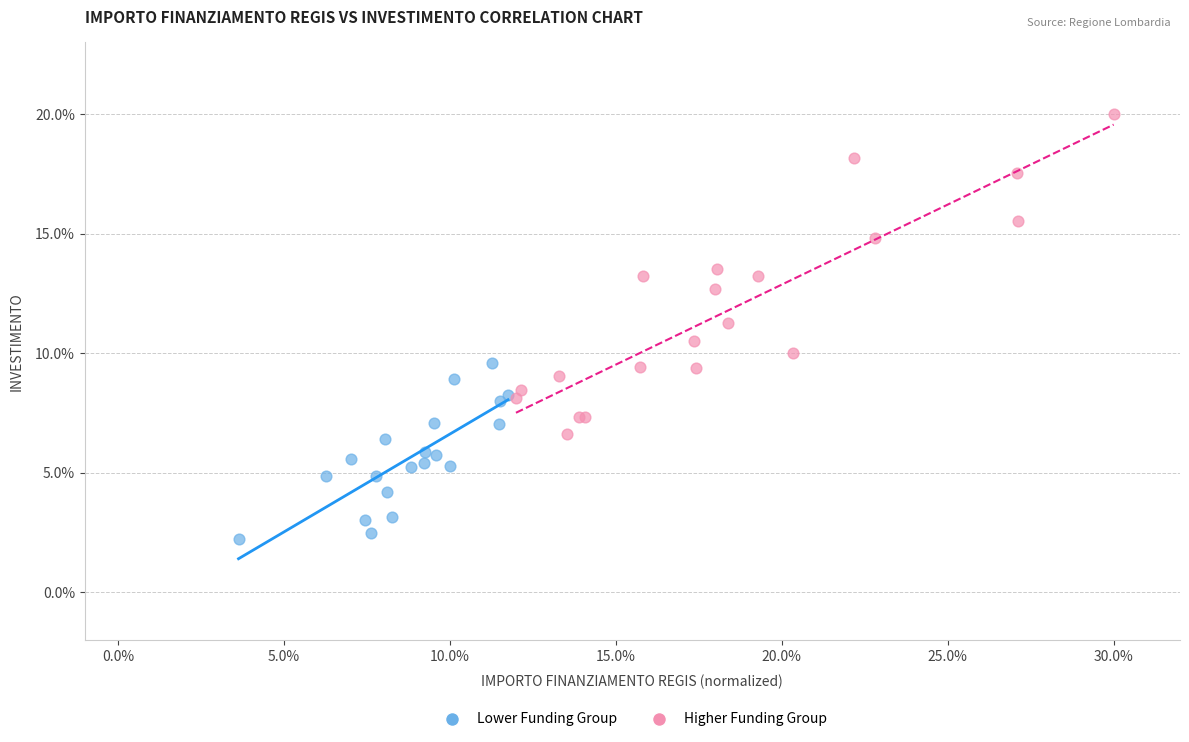

Which series contains the lowest Y value?

Lower Funding Group